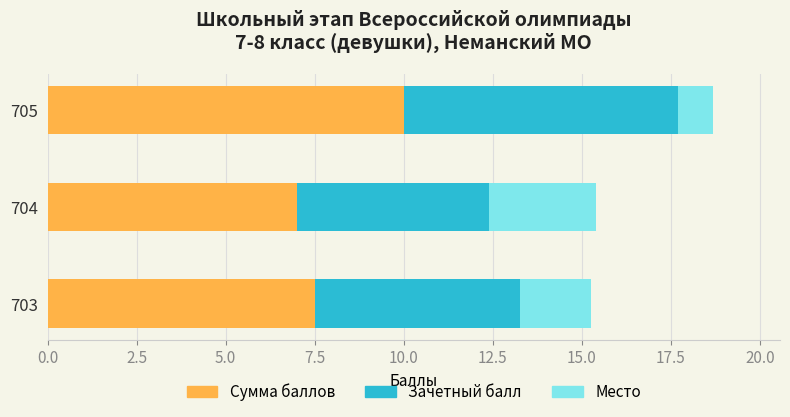

At which category is the sum across all series the highest?

705